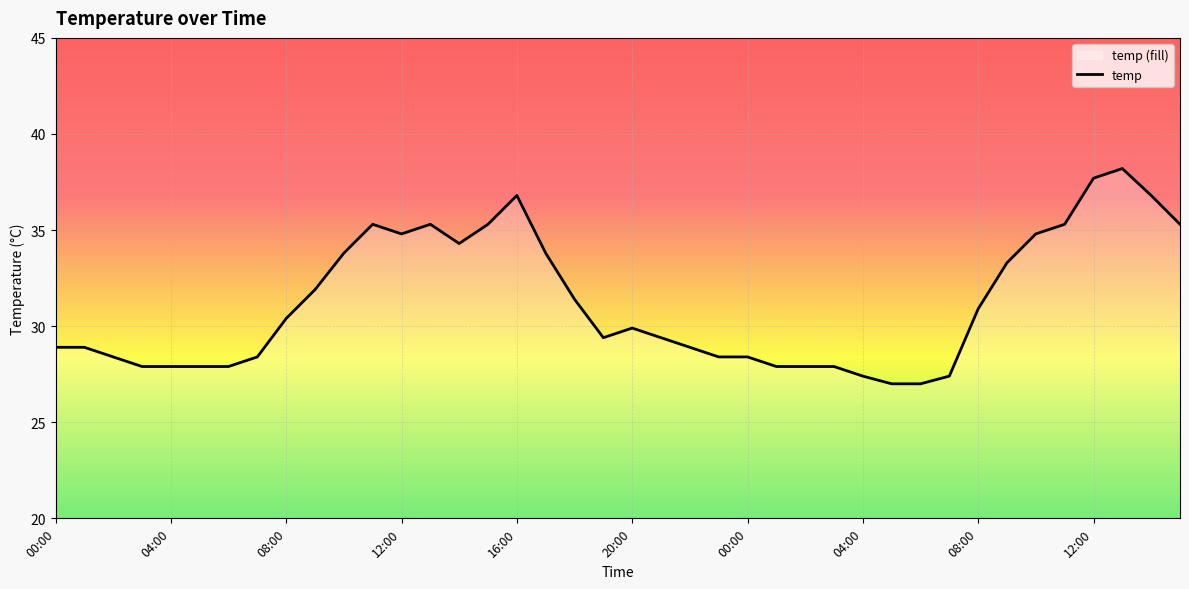

Where is the first local minimum?

12:00